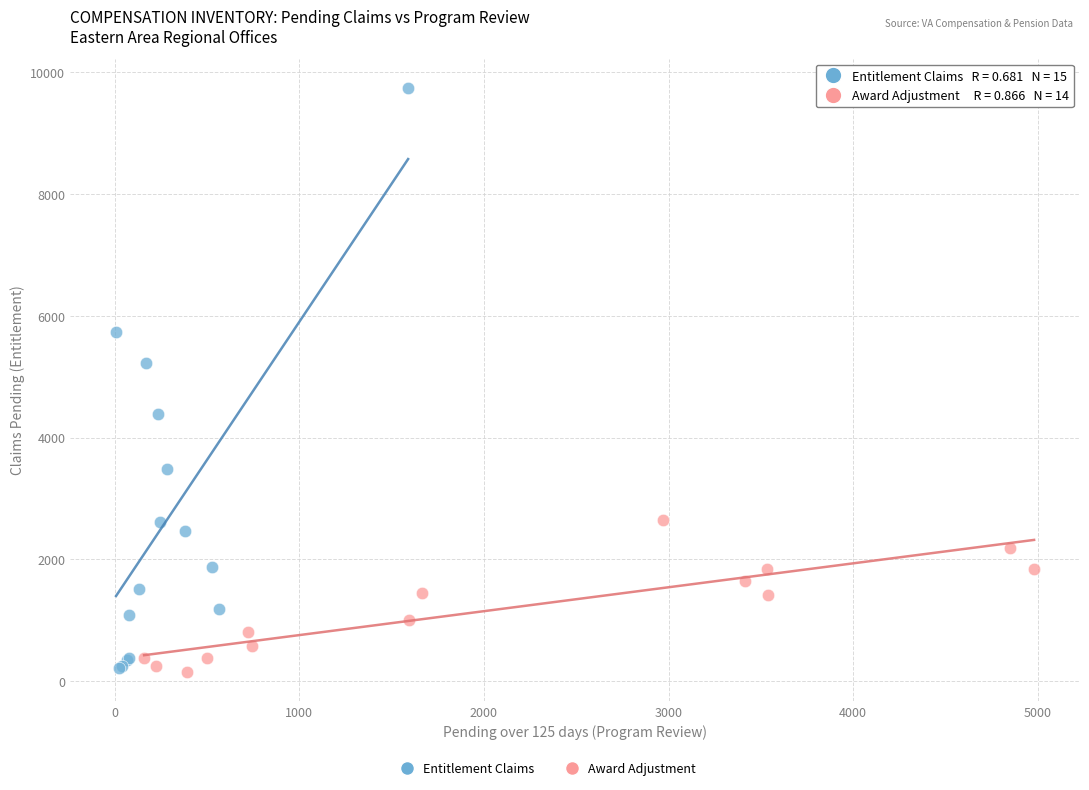

Which series has the largest Y range (max minus min)?

Entitlement Claims